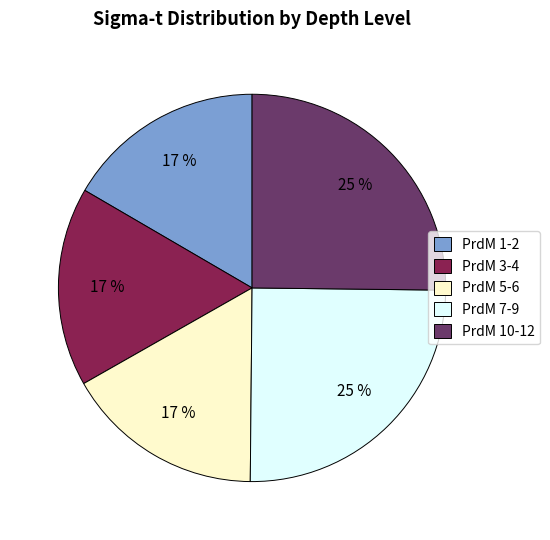

How many slices are in this pie chart?

5